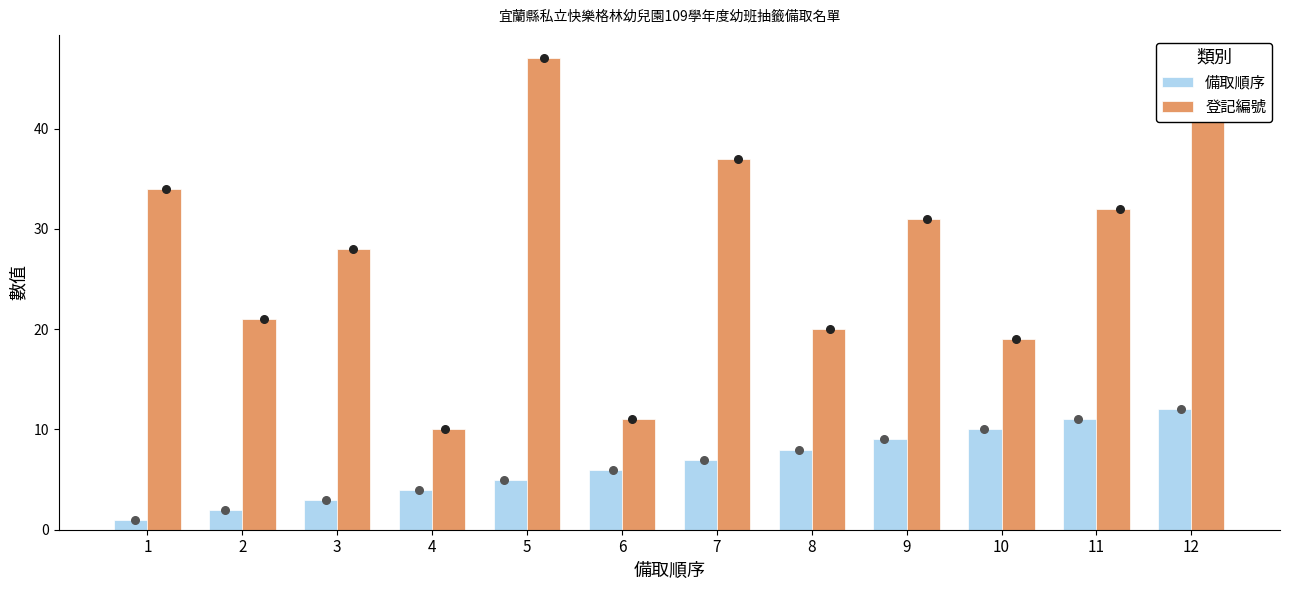

What are all the series names shown in the legend?

備取順序, 登記編號